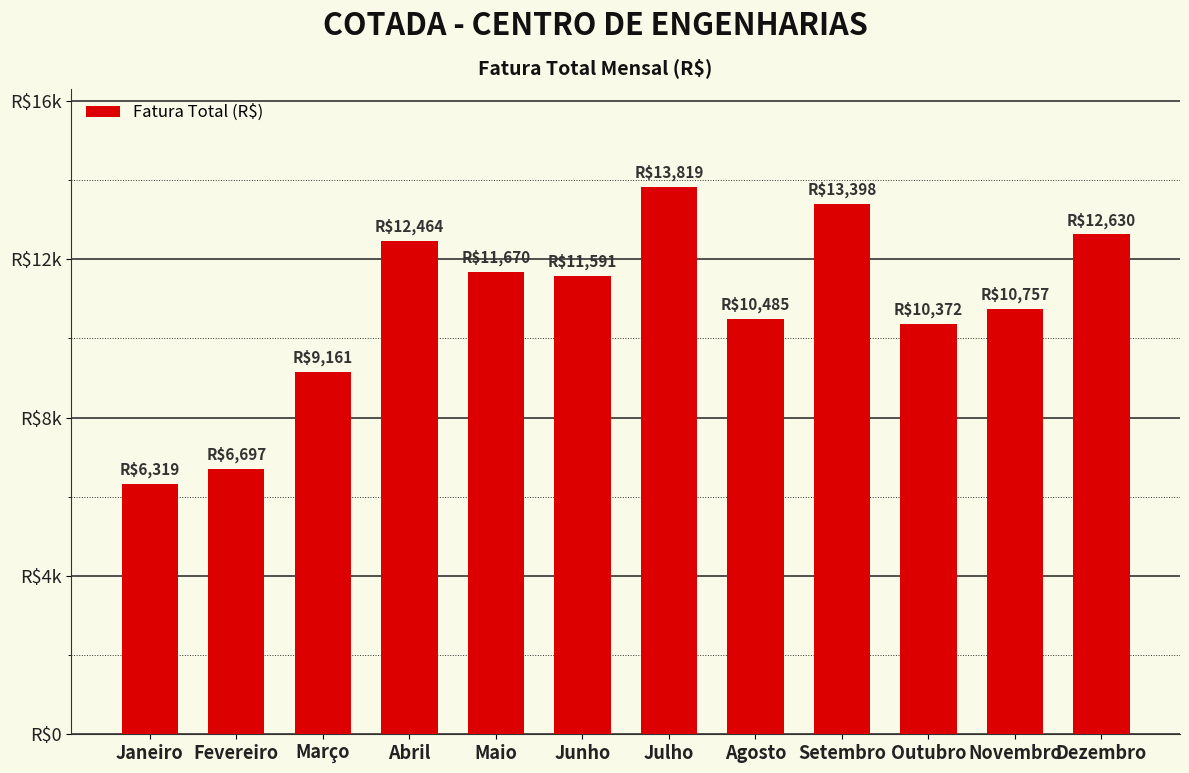

Reading left to right, transcribe all the data shown in this chart.

Janeiro=6319.1	Fevereiro=6696.6	Março=9161.3	Abril=12464.4	Maio=11670.1	Junho=11591.0	Julho=13819.5	Agosto=10484.9	Setembro=13398.5	Outubro=10371.9	Novembro=10756.6	Dezembro=12629.6